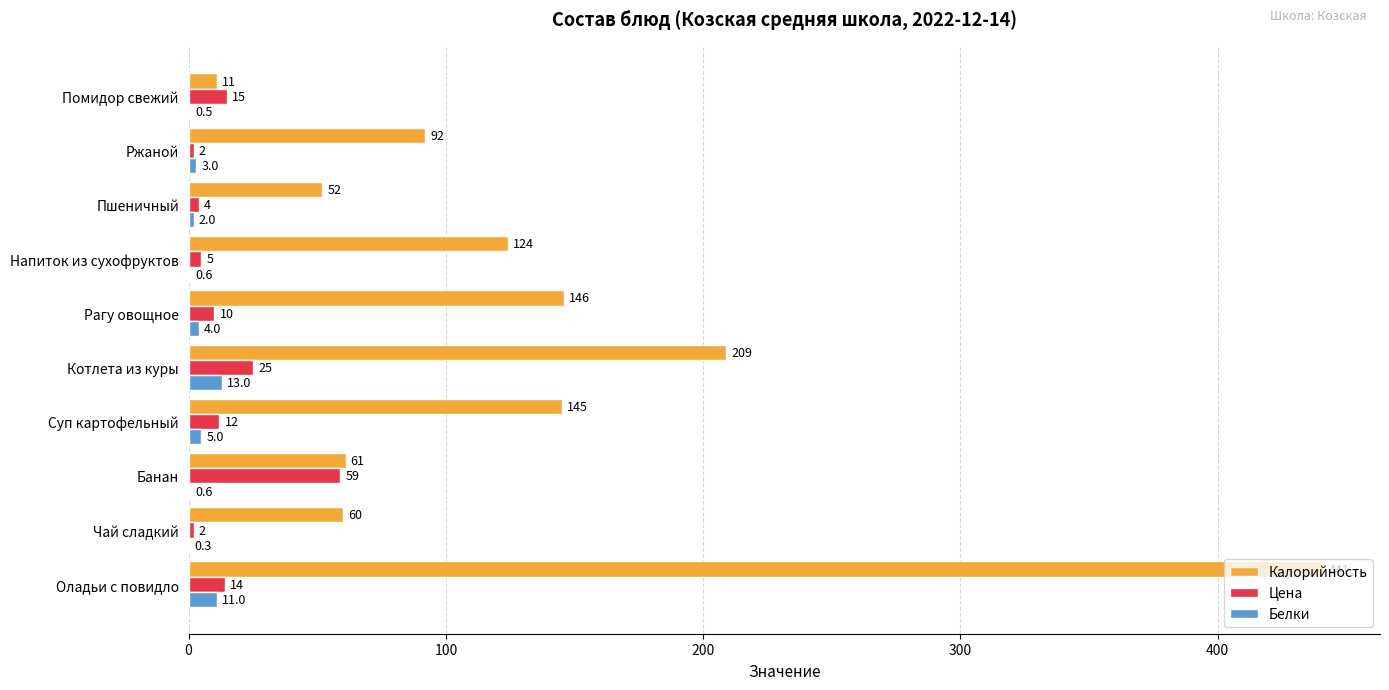

What is the maximum value shown in the chart?

441.0